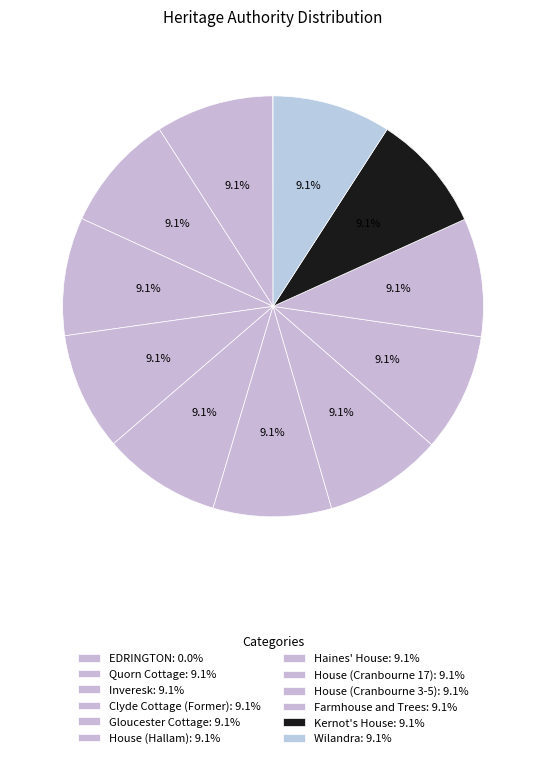

What is the smallest slice in the pie chart?

EDRINGTON